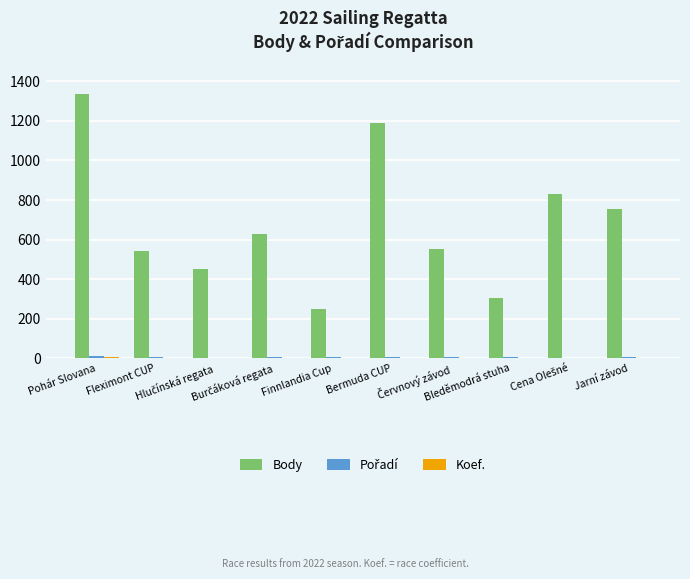

Which series has the largest total across all categories?

Body